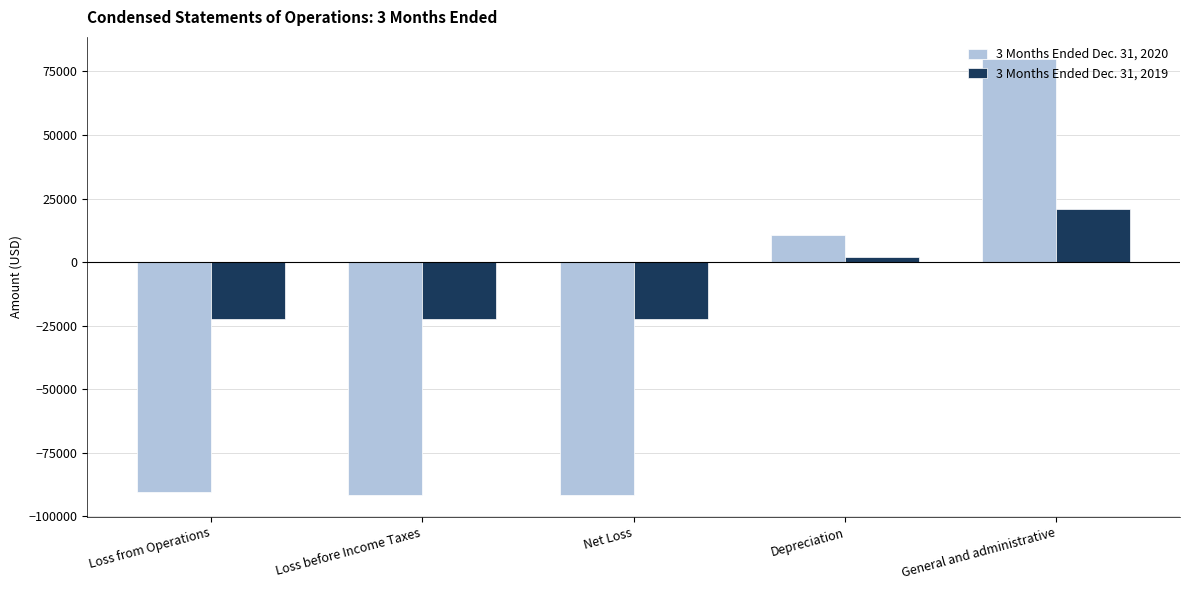

Reading right to left, transcribe all the data shown in this chart.

3 Months Ended Dec. 31, 2020: 79969	10526	-91548	-91548	-90494
3 Months Ended Dec. 31, 2019: 20689	1875	-22564	-22564	-22564